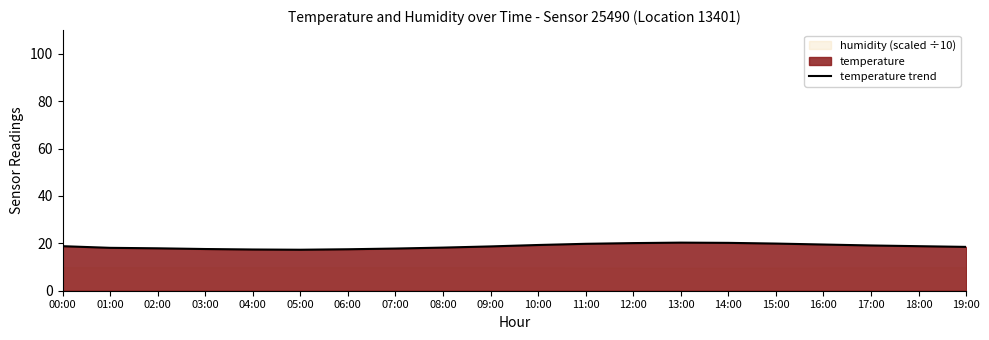

Where is the first local minimum?

05:00